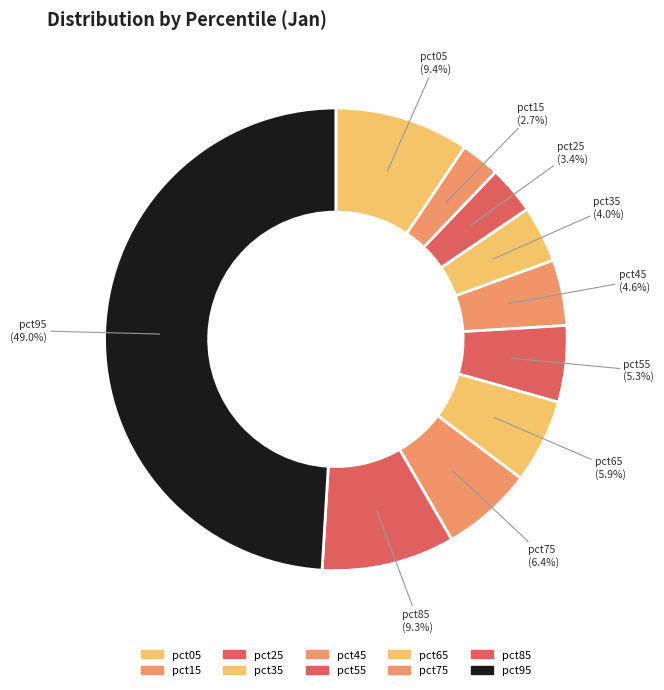

How many slices are in this pie chart?

10